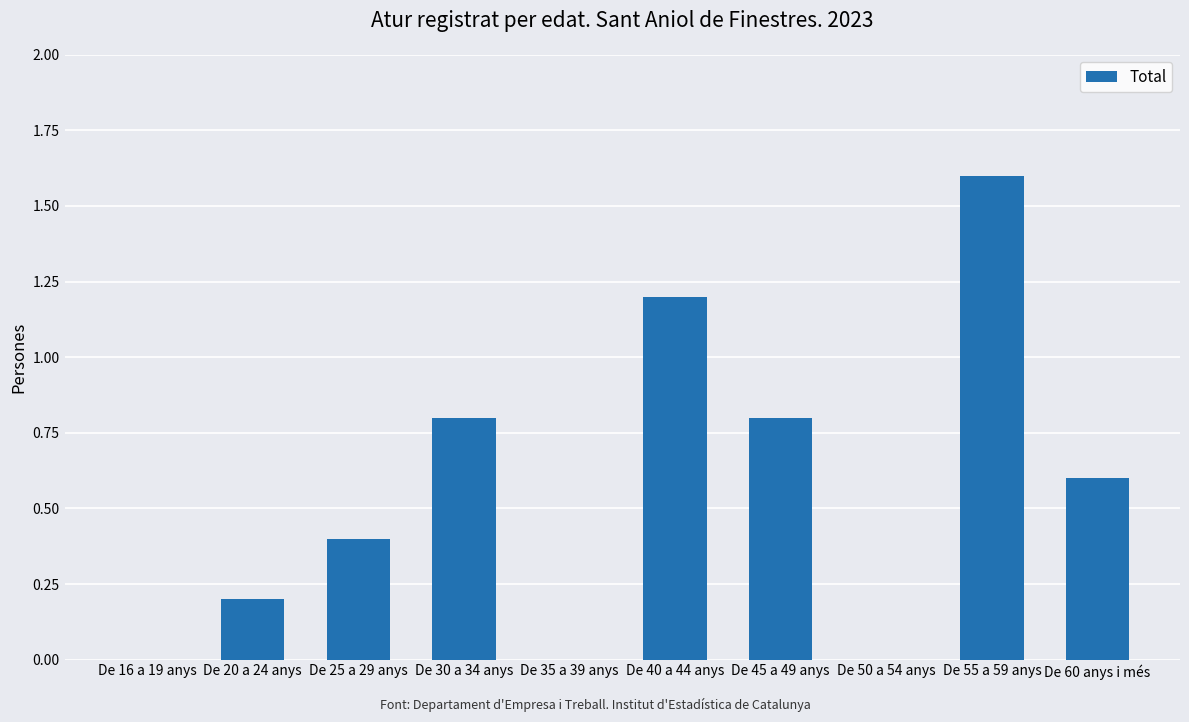

Reading left to right, extract all data points from this chart.

De 16 a 19 anys=0.0	De 20 a 24 anys=0.2	De 25 a 29 anys=0.4	De 30 a 34 anys=0.8	De 35 a 39 anys=0.0	De 40 a 44 anys=1.2	De 45 a 49 anys=0.8	De 50 a 54 anys=0.0	De 55 a 59 anys=1.6	De 60 anys i més=0.6